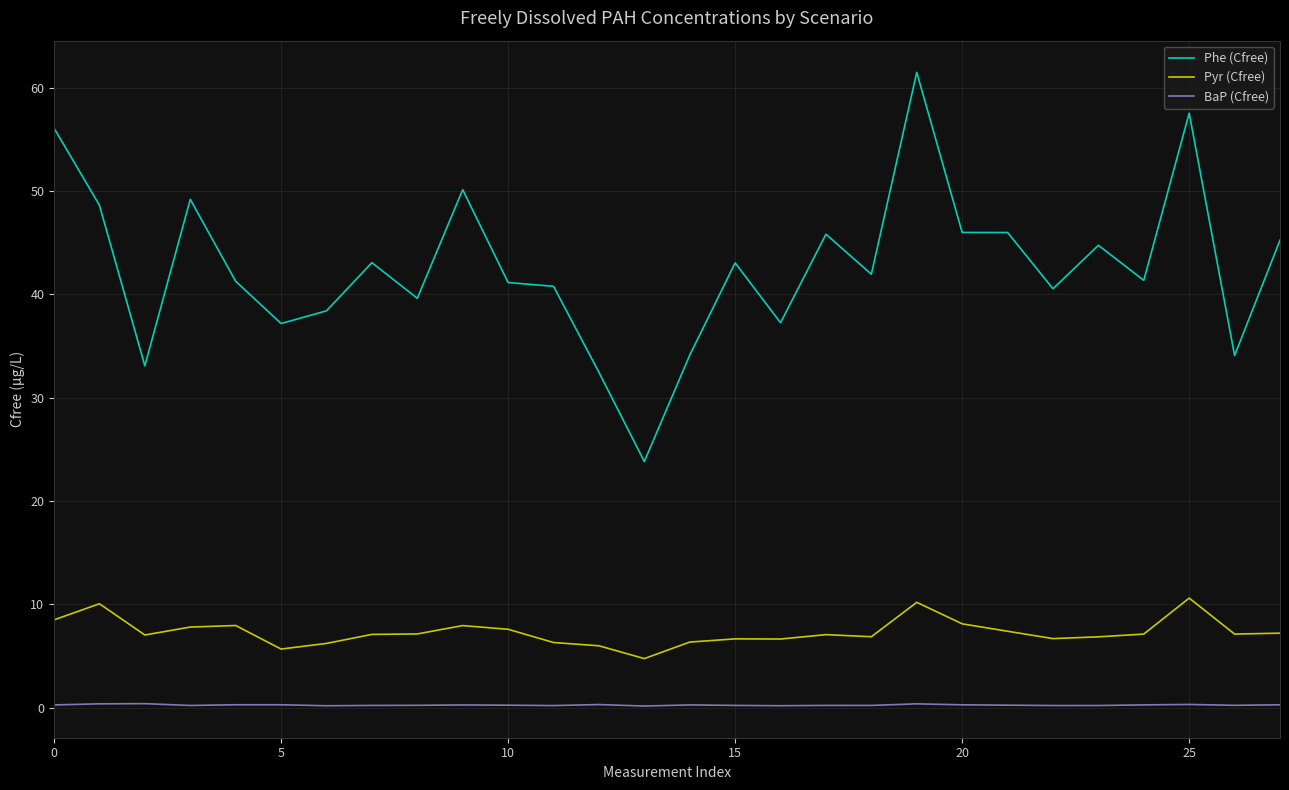

Does the chart display data point markers on the line(s)?

No